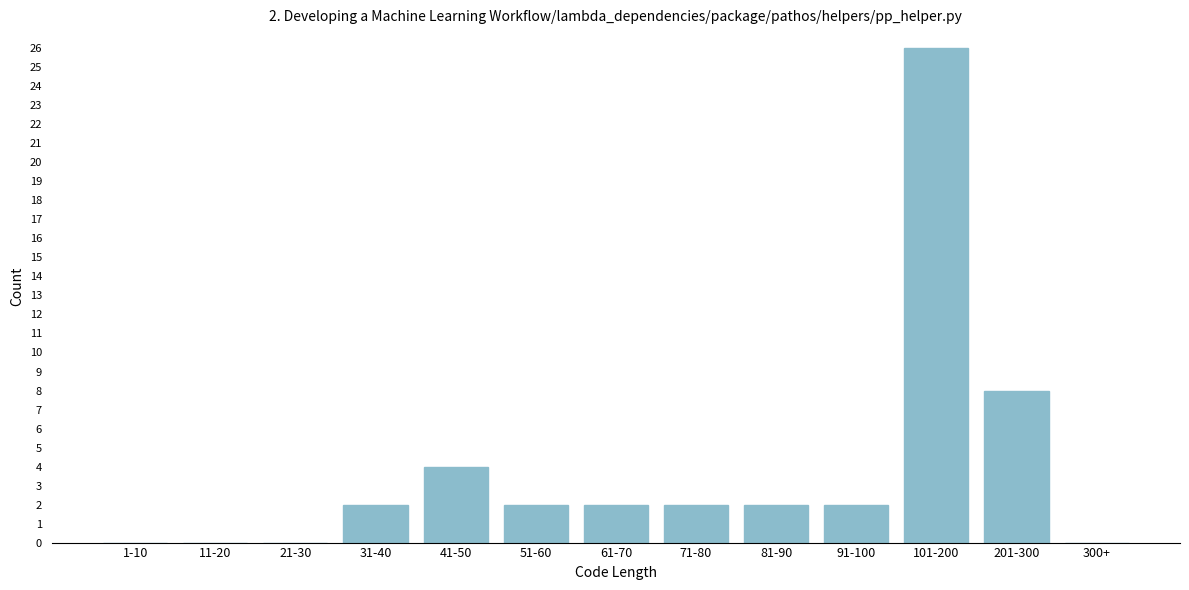

Reading left to right, extract all data points from this chart.

1-10=0	11-20=0	21-30=0	31-40=2	41-50=4	51-60=2	61-70=2	71-80=2	81-90=2	91-100=2	101-200=26	201-300=8	300+=0